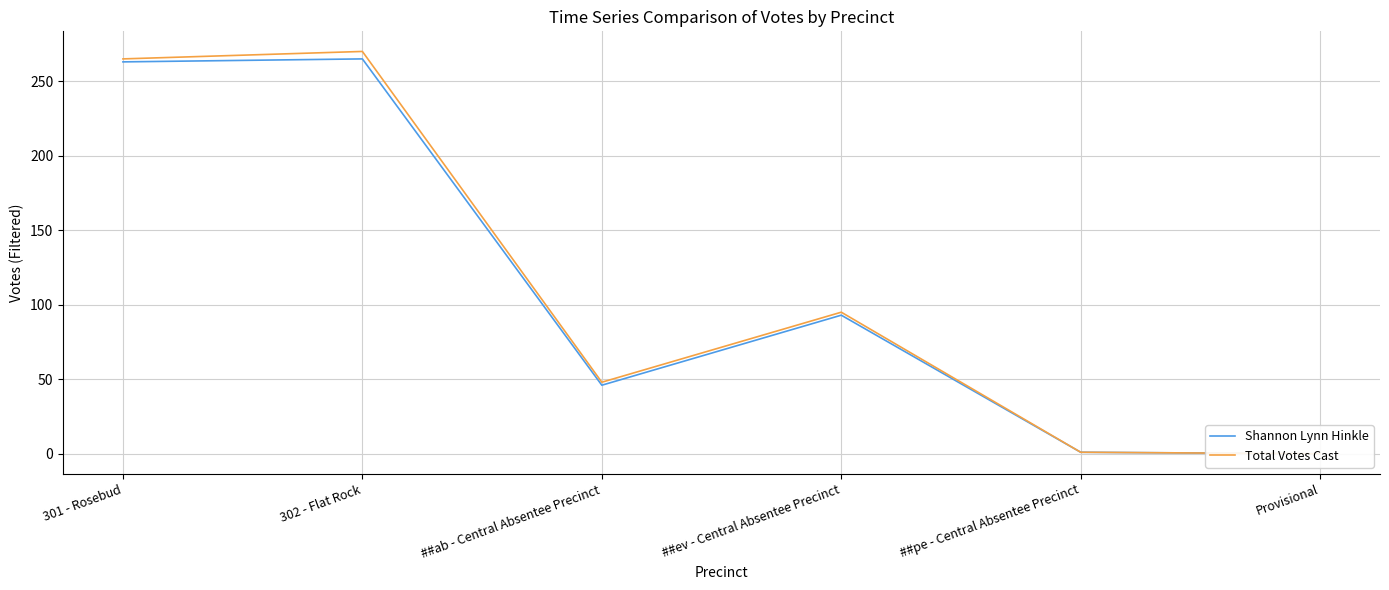

What is the label of the 2nd point from the left?

302 - Flat Rock